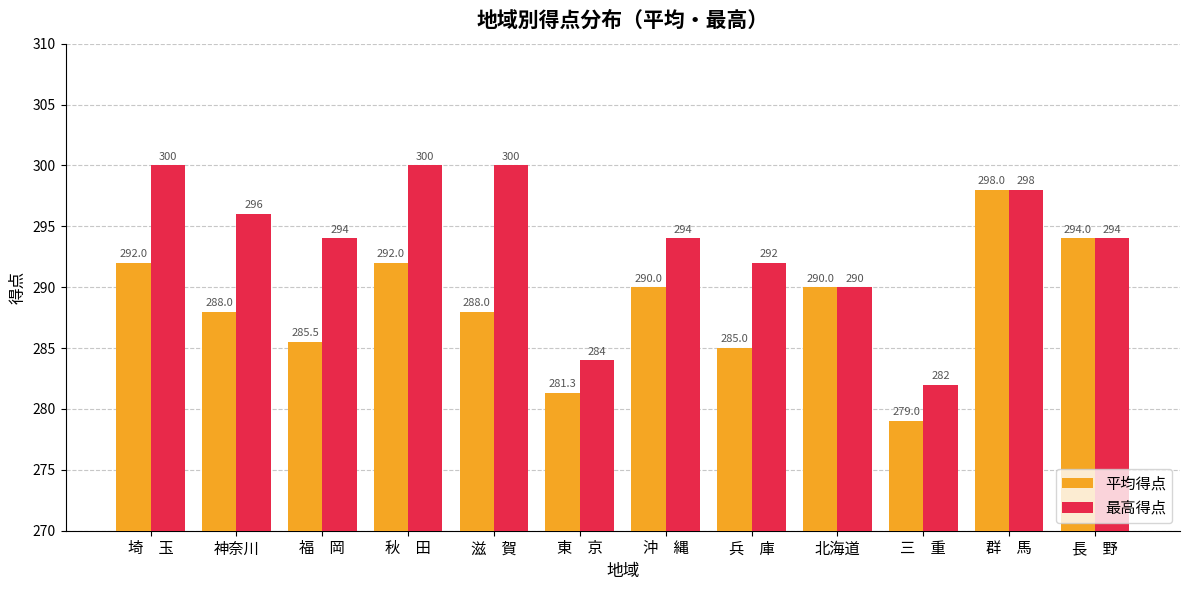

Where does the 最高得点 series first go above 294?

埼　玉